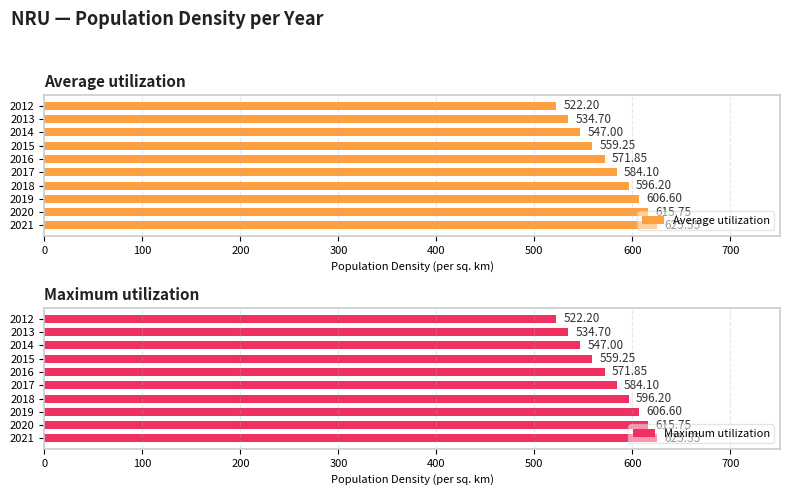

What is the value of the Maximum utilization bar at the 6th from the left?

571.9